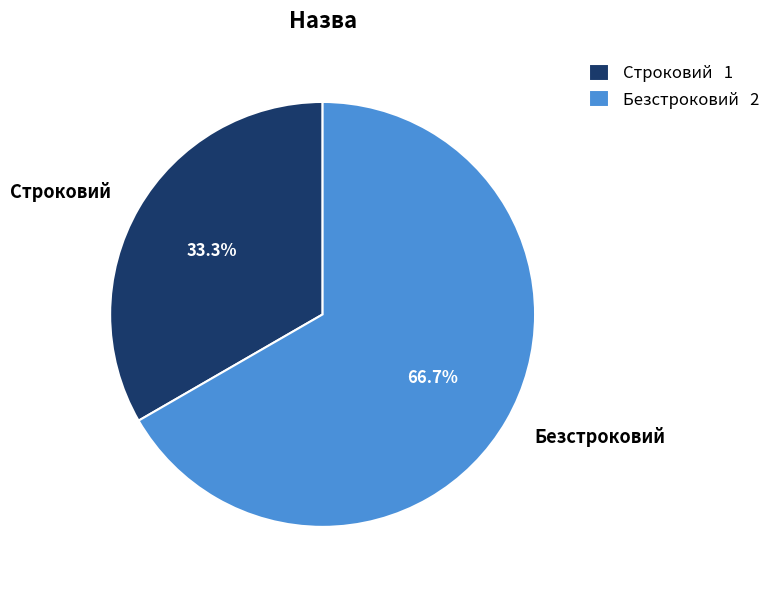

Is it true that Безстроковий is 78% of the pie?

False